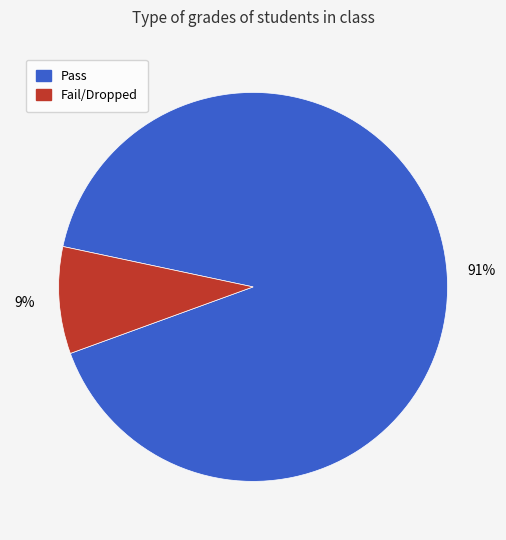

To the nearest percent, what is the difference between the largest and smallest slice percentages?

82%